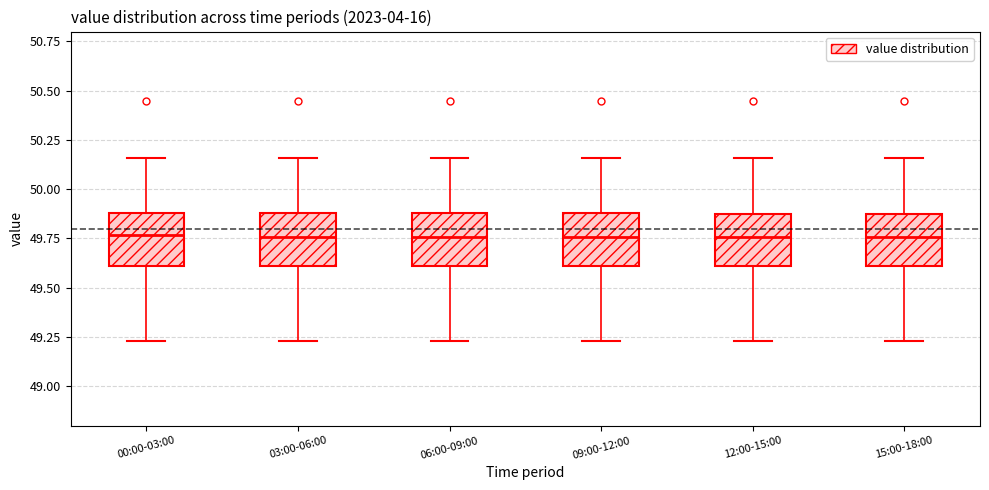

Reading left to right, transcribe this box plot: for each box, give where its median line is, the range the box spans, and where its two whiskers end, as read against the y-axis. The values are not printed on the chart, so give them approximately, as read against the axis.

00:00-03:00: median 49.75, box 49.60 to 49.90, whiskers 49.25 to 50.15
03:00-06:00: median 49.75, box 49.60 to 49.90, whiskers 49.25 to 50.15
06:00-09:00: median 49.75, box 49.60 to 49.90, whiskers 49.25 to 50.15
09:00-12:00: median 49.75, box 49.60 to 49.90, whiskers 49.25 to 50.15
12:00-15:00: median 49.75, box 49.60 to 49.85, whiskers 49.25 to 50.15
15:00-18:00: median 49.75, box 49.60 to 49.85, whiskers 49.25 to 50.15